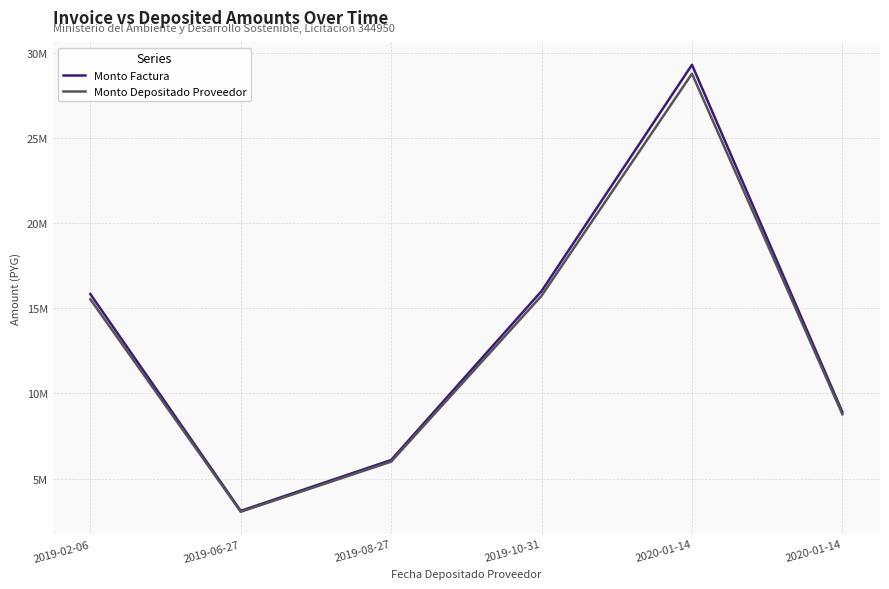

True or false: Monto Factura and Monto Depositado Proveedor intersect in this chart.

False